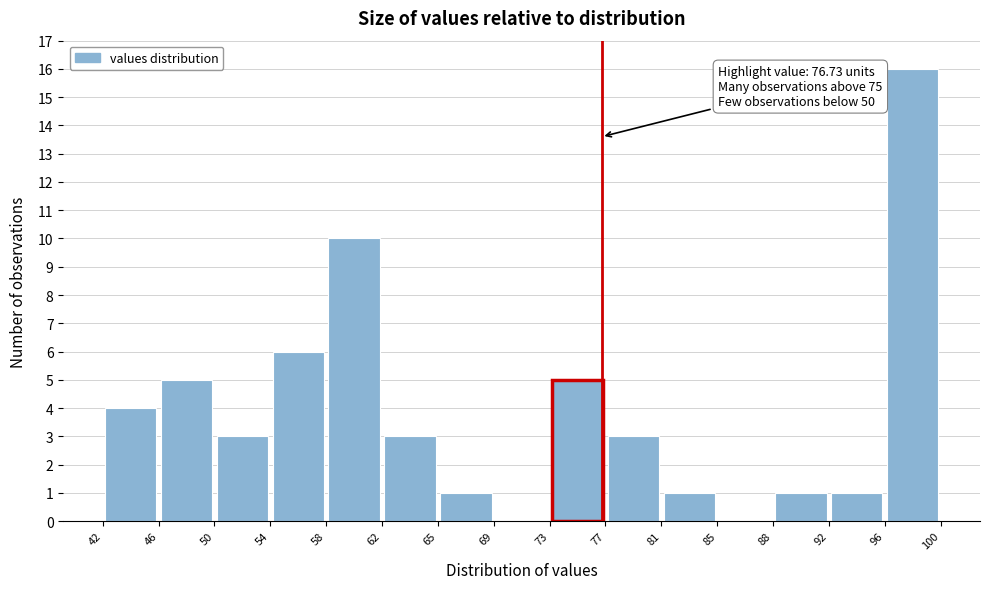

Over which range of the x-axis is the bar tallest?

96 to 100